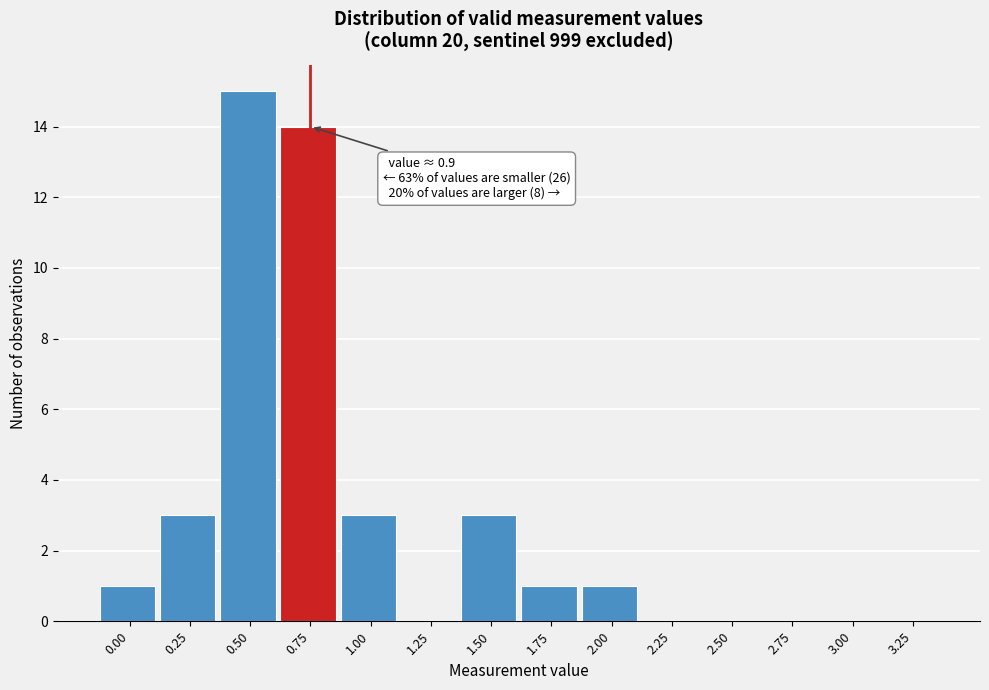

Reading right to left, extract all data points from this chart.

3.25=0	3.00=0	2.75=0	2.50=0	2.25=0	2.00=1	1.75=1	1.50=3	1.25=0	1.00=3	0.75=14	0.50=15	0.25=3	0.00=1